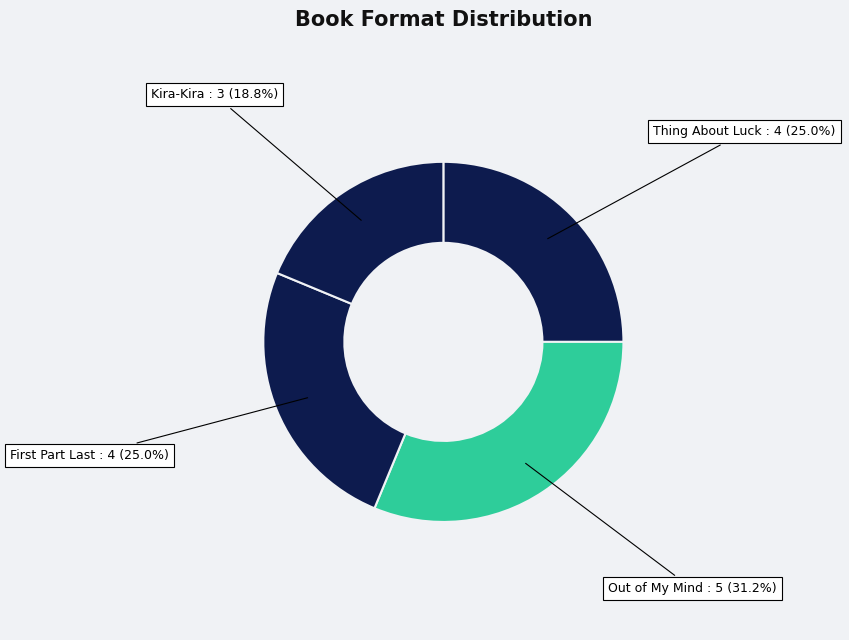

To the nearest percent, what is the average slice percentage?

25%